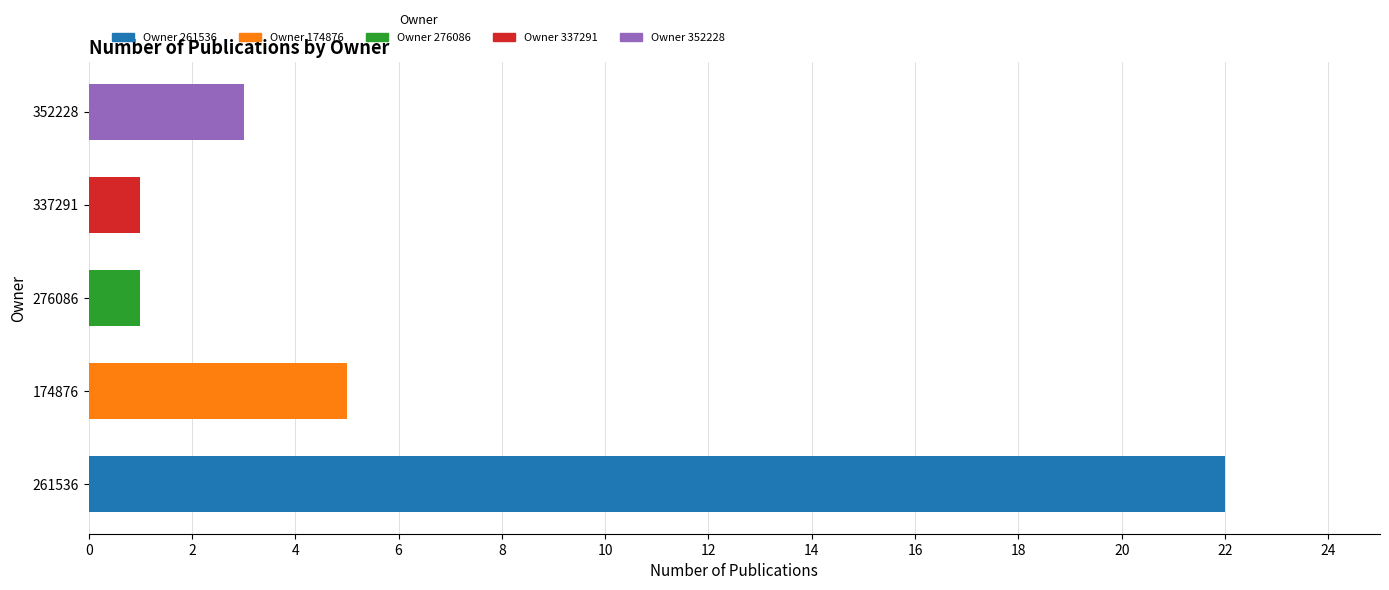

List the labels in order of value, smallest first.

276086, 337291, 352228, 174876, 261536